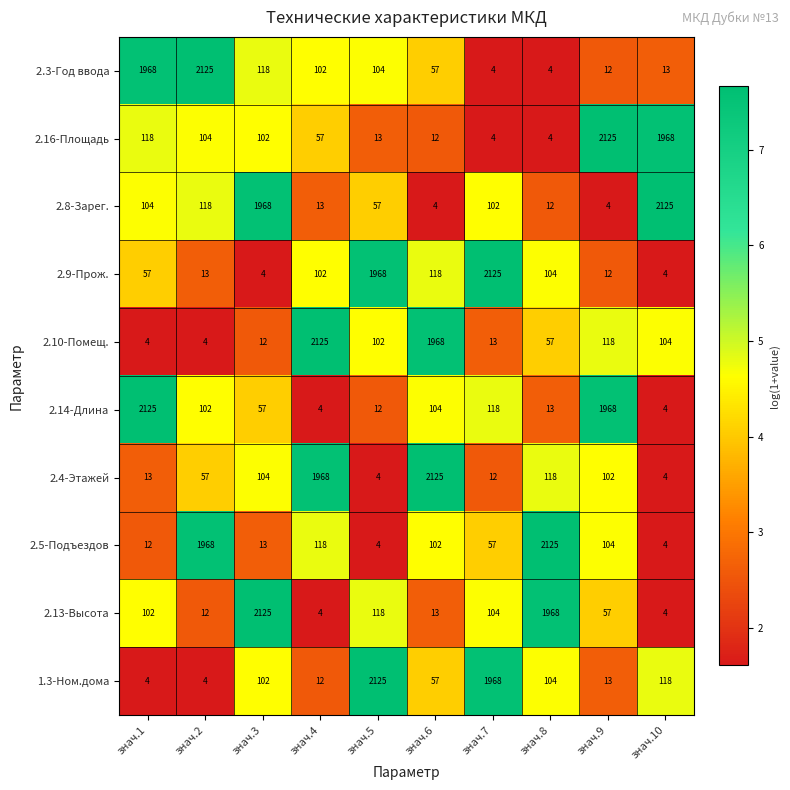

What is the spread (max minus min) of values at знач.3?

2121